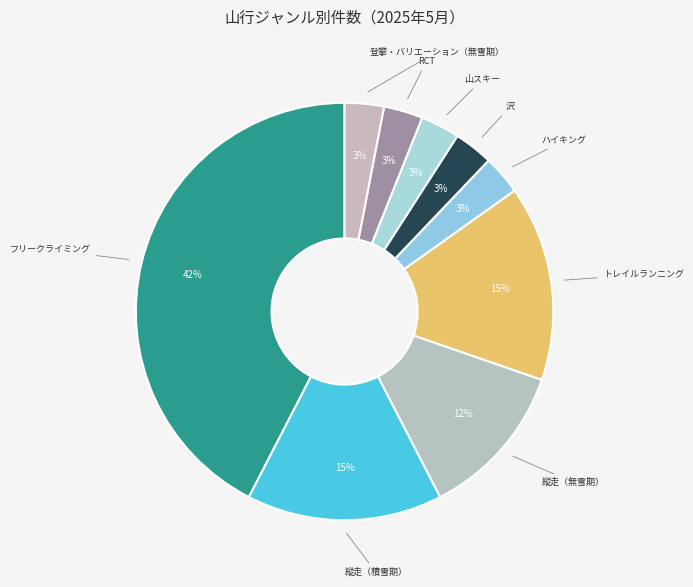

Count the number of slices in the pie.

9